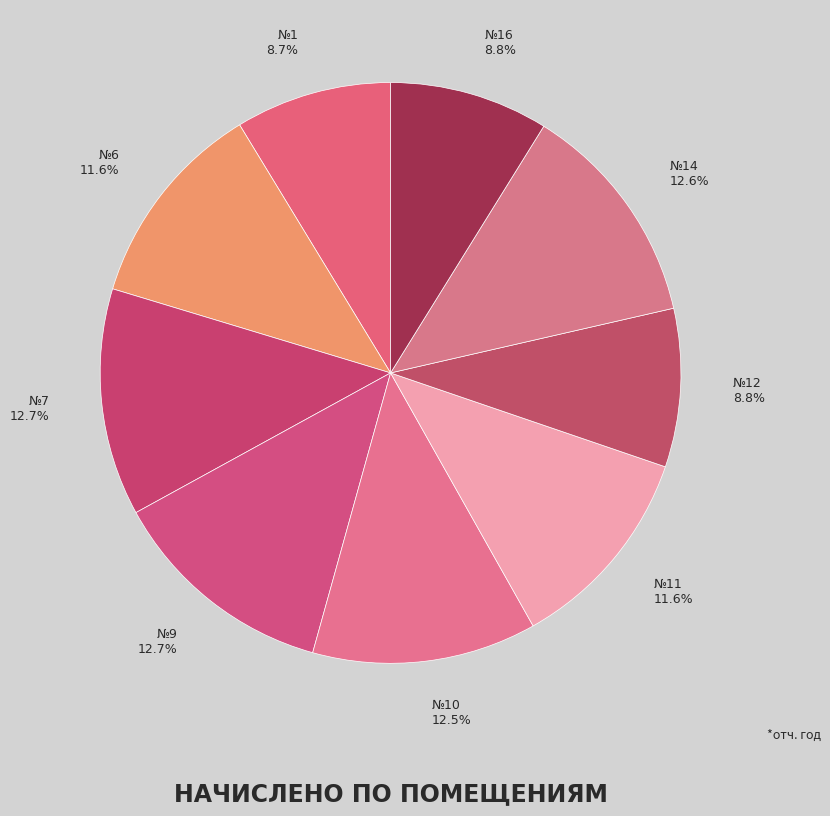

Count the number of slices in the pie.

9